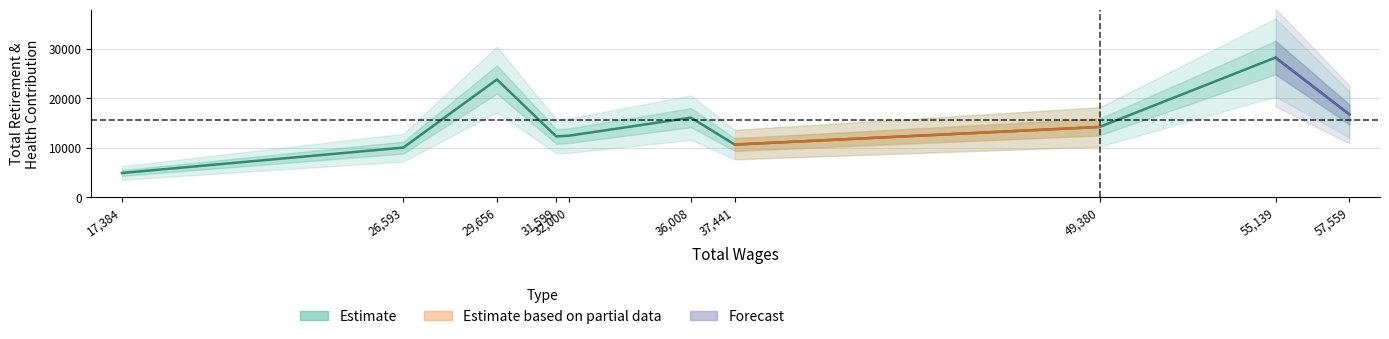

How many points are higher than both their immediate neighbors (excluding endpoints)?

3